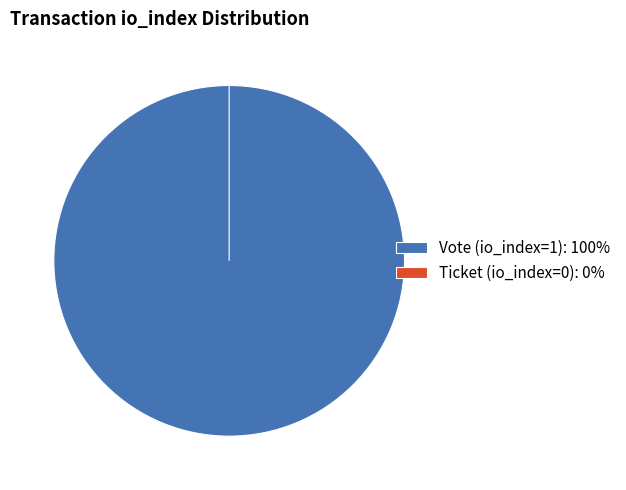

How many slices are in this pie chart?

2